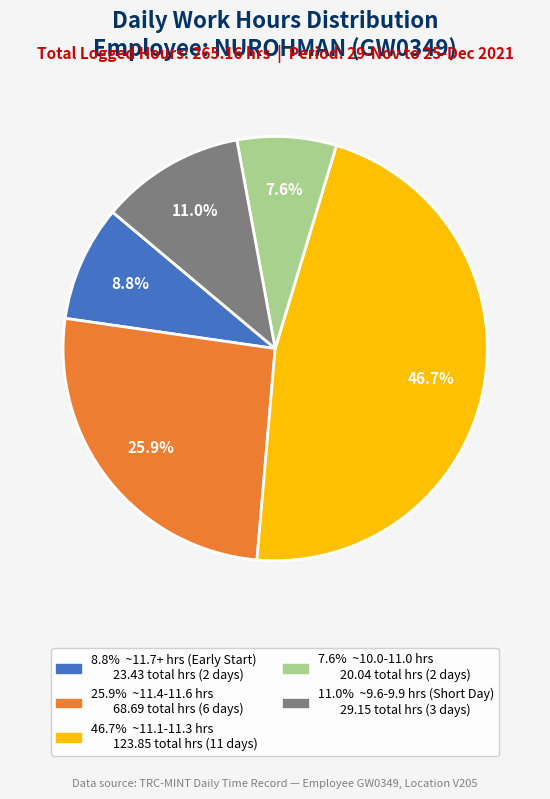

Is there any slice that represents more than half of the pie?

No